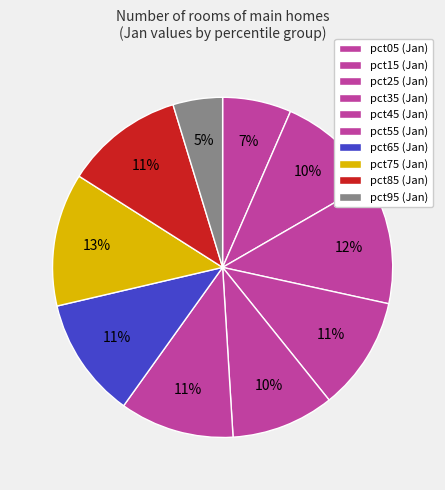

The pct05 slice represents 1% of the pie. True or false?

False